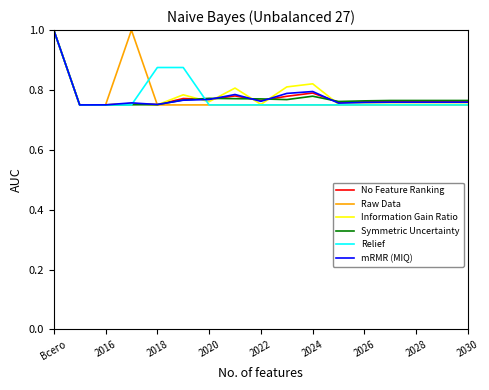

What is the maximum value for Raw Data?

1.0